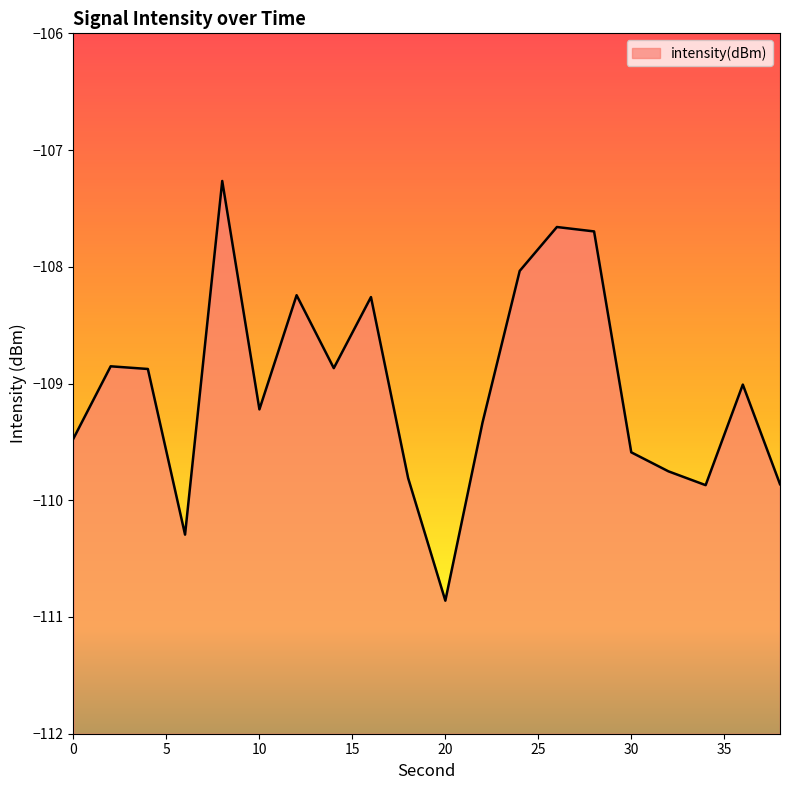

Which label corresponds to the smallest value in the chart?

20